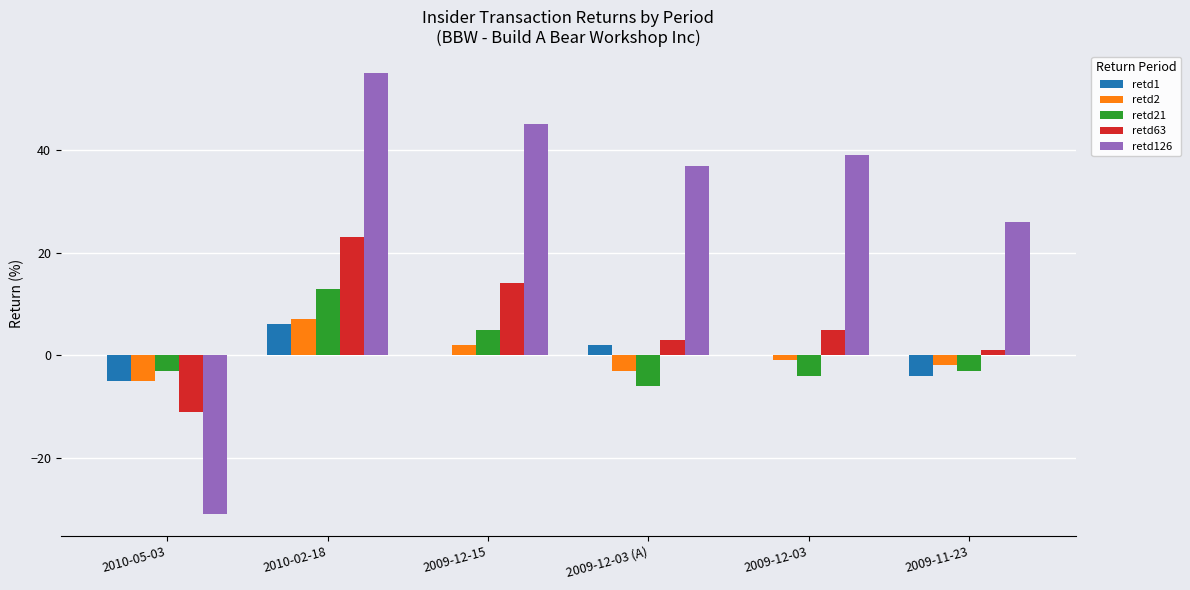

Count the number of categories in the chart.

6